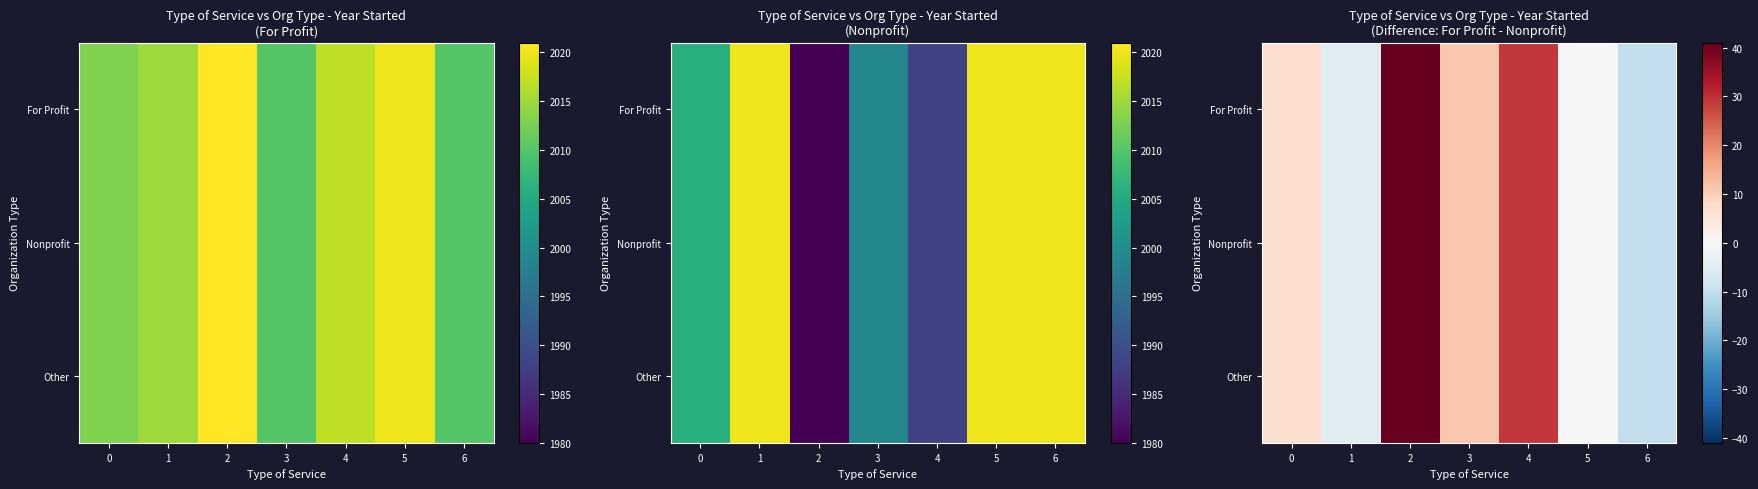

What is the difference between the second highest and second lowest values in the For Profit series?

34